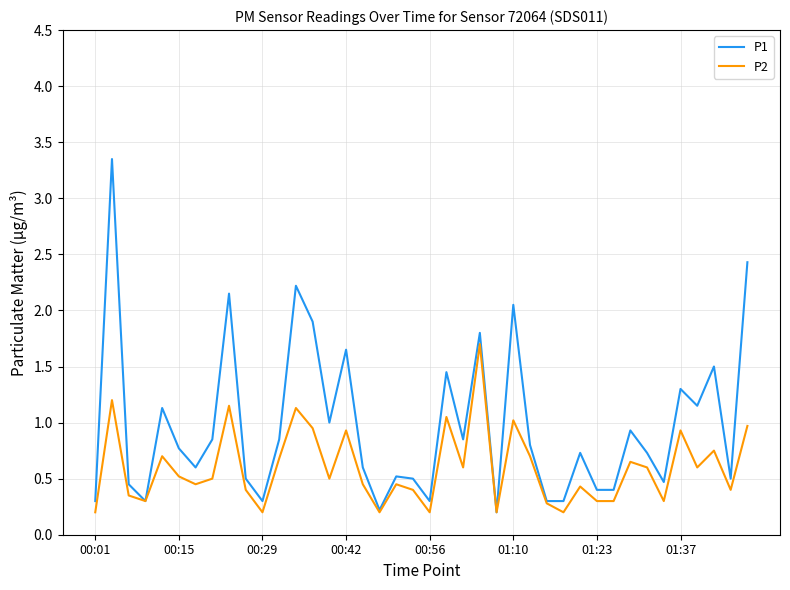

How many lines are shown in the chart?

2